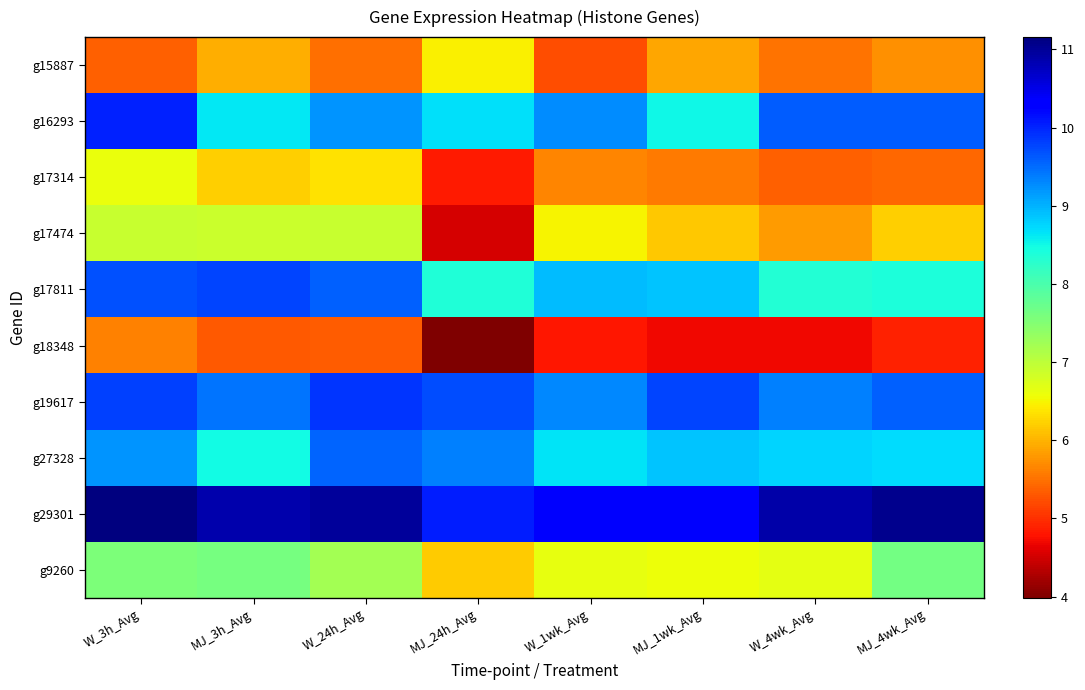

Rank the series by their maximum value, from lowest to highest.

g18348, g15887, g17314, g17474, g9260, g27328, g17811, g19617, g16293, g29301